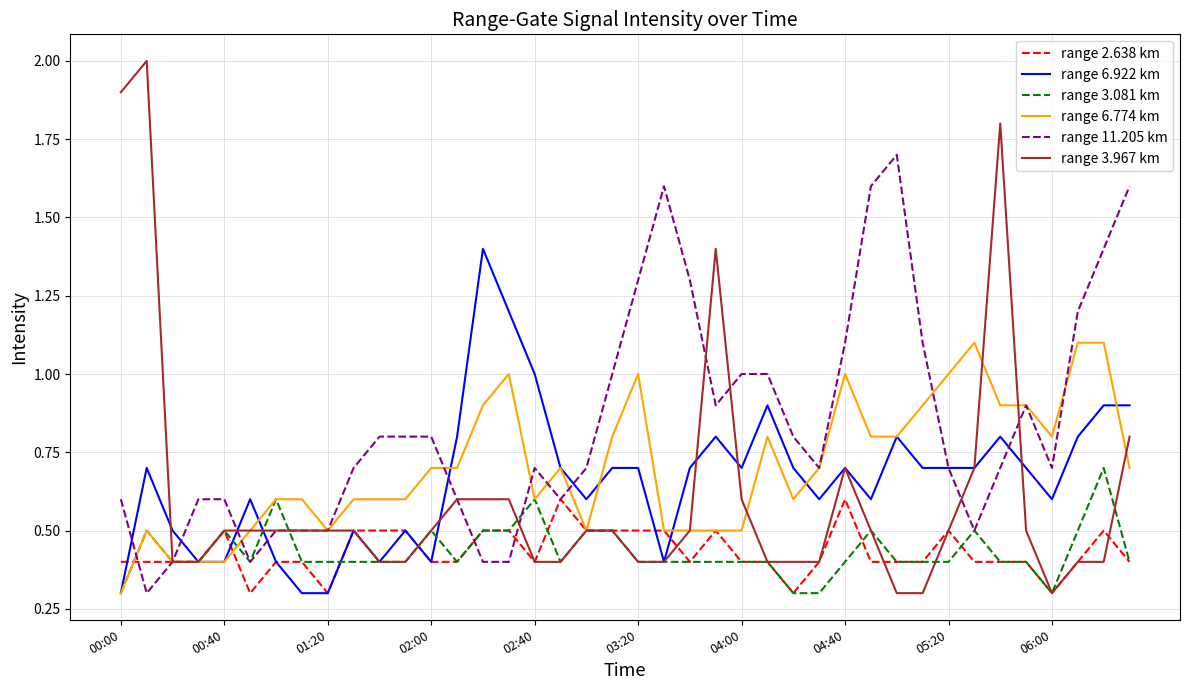

Which series has the widest spread of values?

range 3.967 km